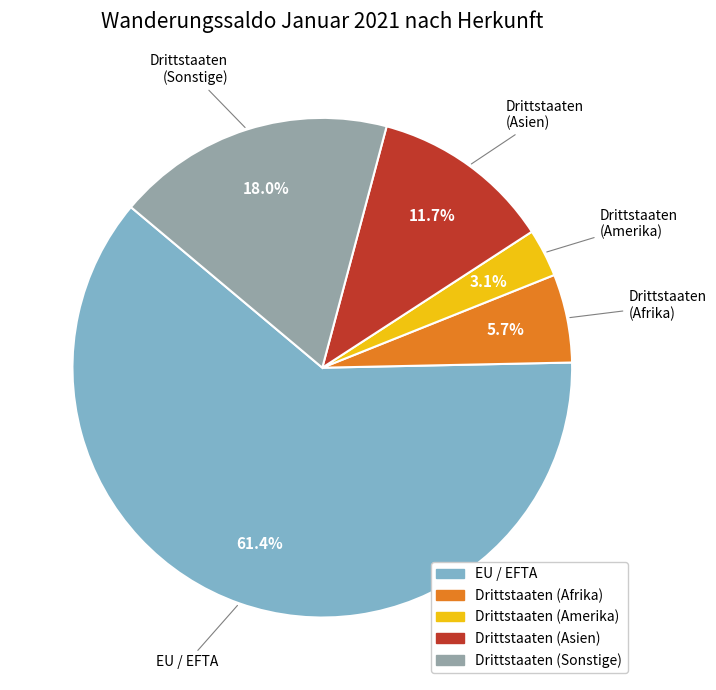

Does any single category account for the majority?

Yes